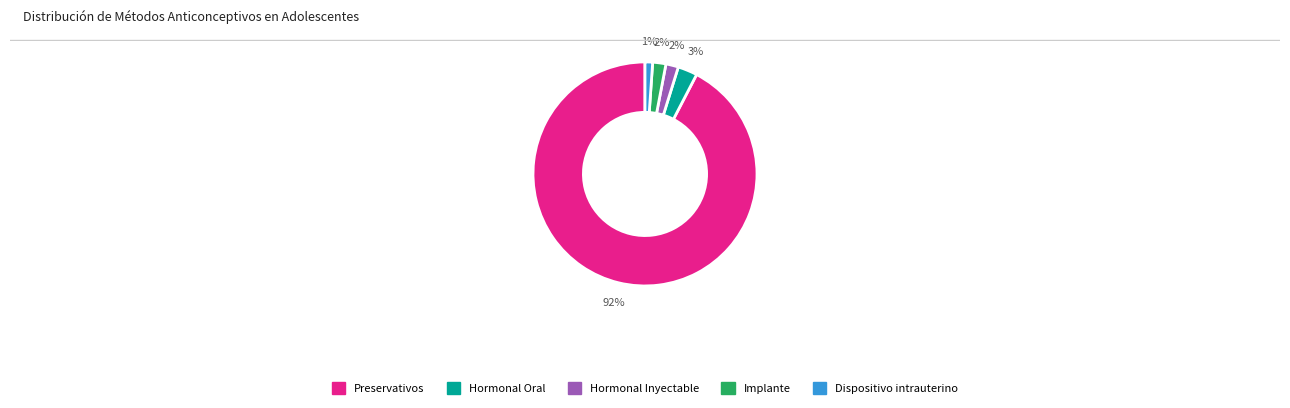

Which category has the biggest portion of the pie?

Preservativos